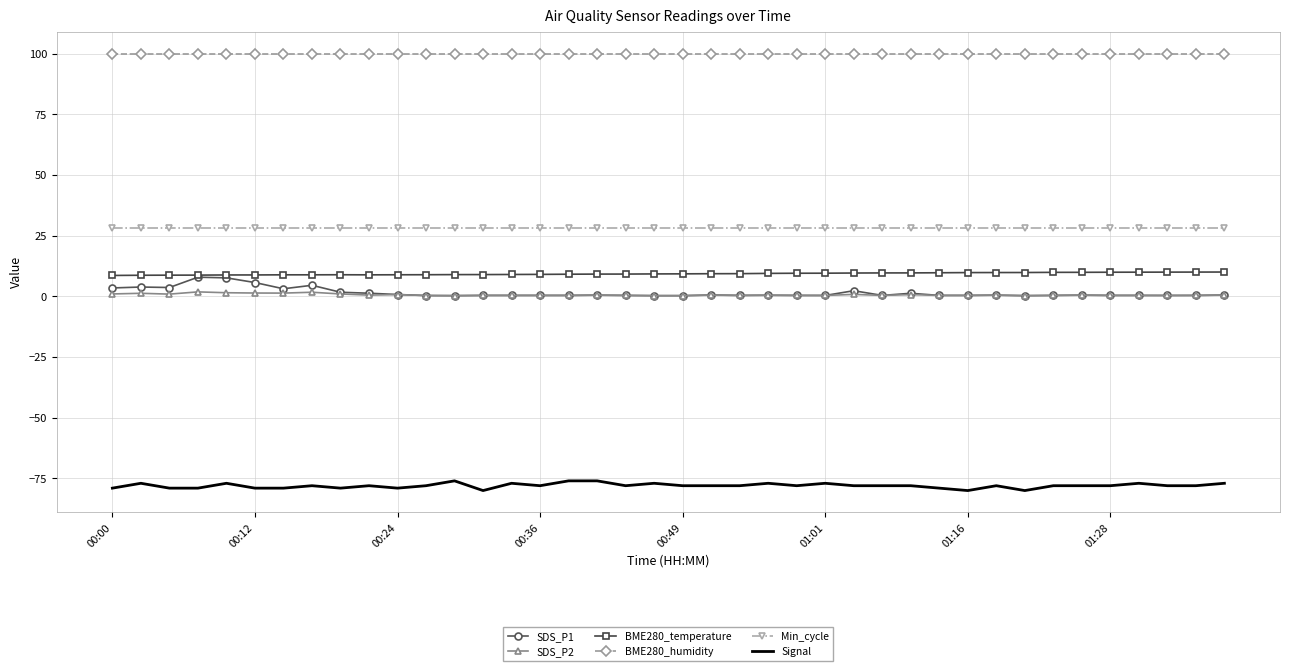

Which series has the largest total across all categories?

BME280_humidity